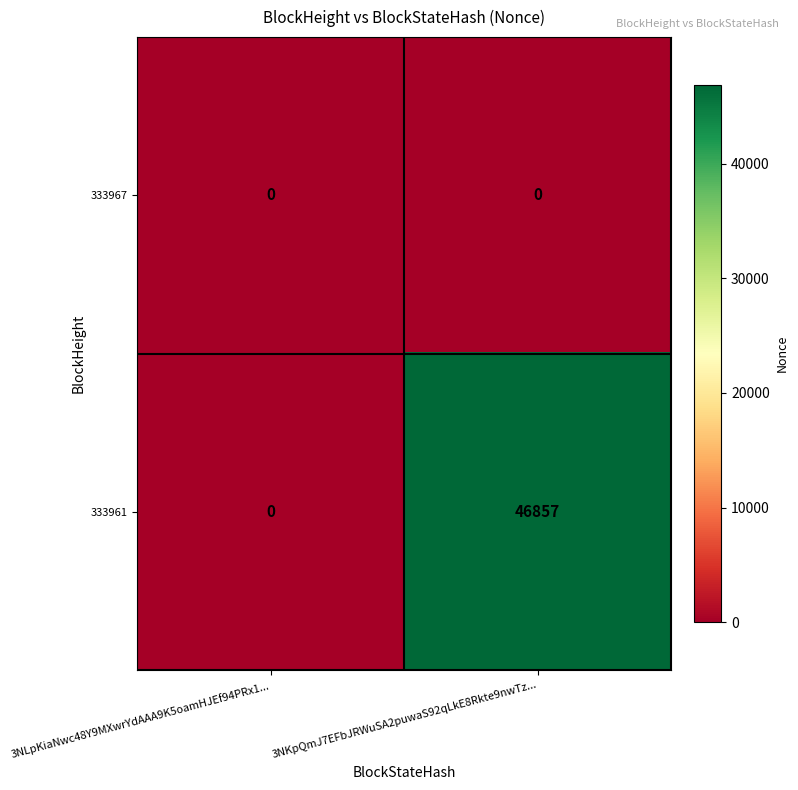

Which series has the largest total across all categories?

333961